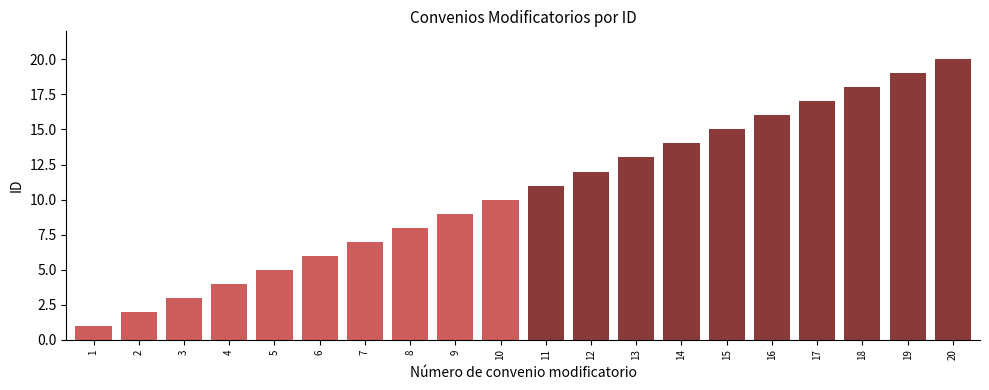

What is the minimum value shown in the chart?

1